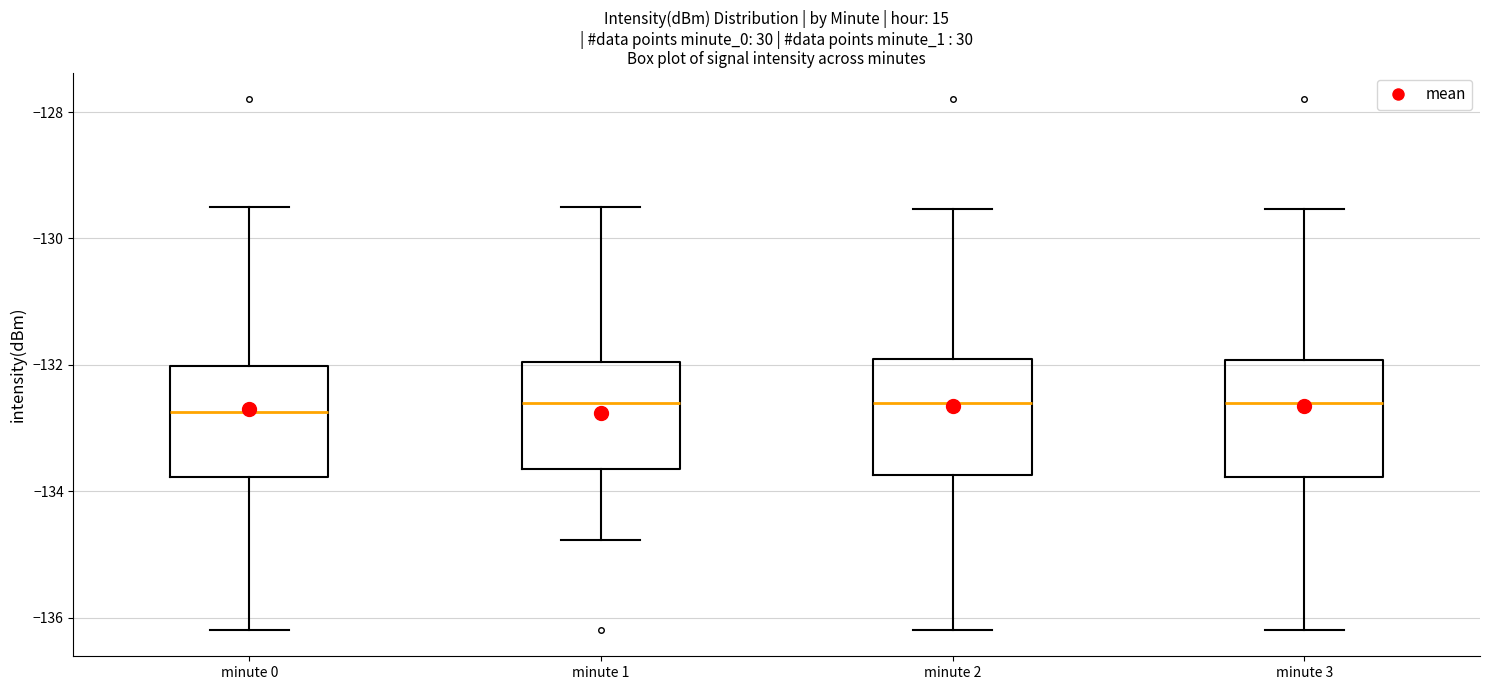

Reading left to right, read every box against the y-axis: the position of its median line, the range the box covers, and the ends of its whiskers. The values are not printed on the chart, so give them approximately, as read against the axis.

minute 0: median -132.8, box -133.8 to -132.0, whiskers -136.2 to -129.6
minute 1: median -132.6, box -133.6 to -132.0, whiskers -134.8 to -129.6
minute 2: median -132.6, box -133.8 to -132.0, whiskers -136.2 to -129.6
minute 3: median -132.6, box -133.8 to -132.0, whiskers -136.2 to -129.6